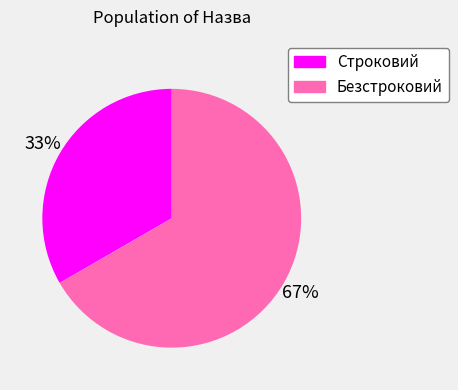

To the nearest percent, what is the combined percentage of Безстроковий and Строковий?

100%